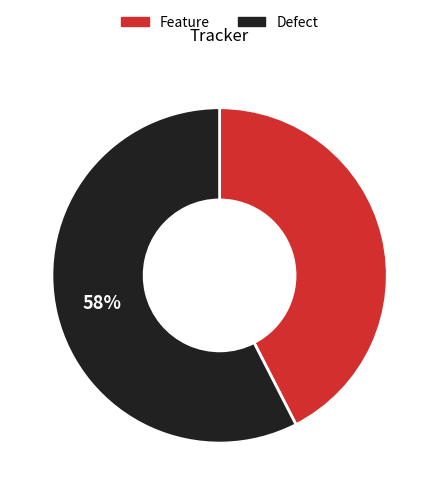

To the nearest percent, what is the average slice percentage?

50%